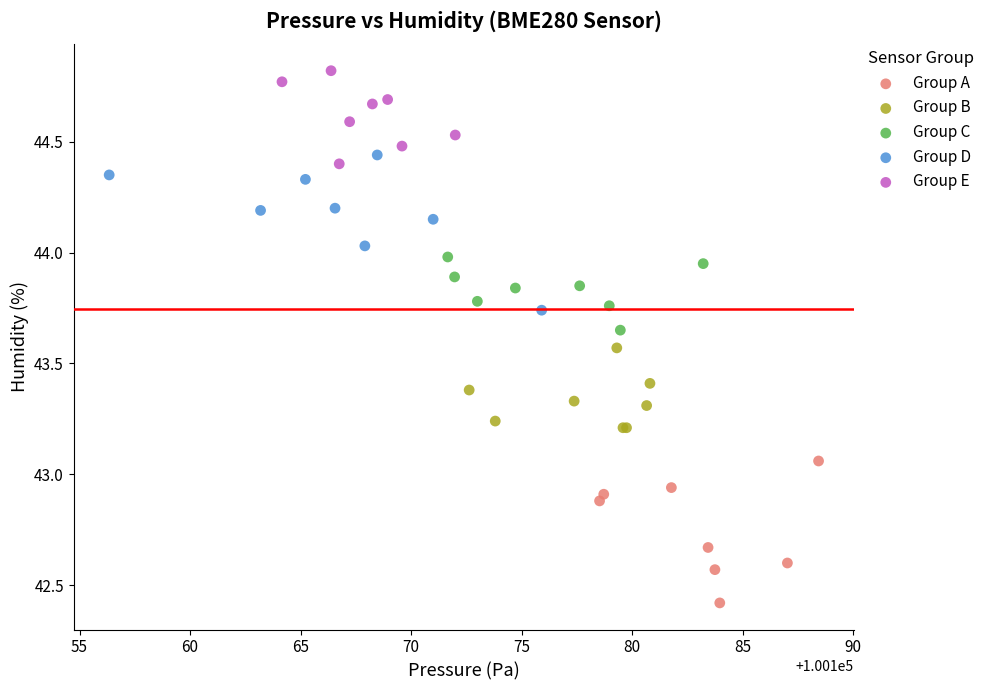

Which series has the largest Y range (max minus min)?

Group D